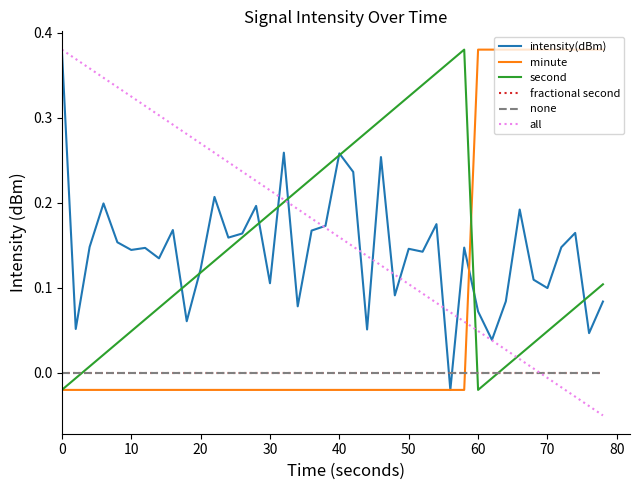

Does the chart have visible grid lines?

No